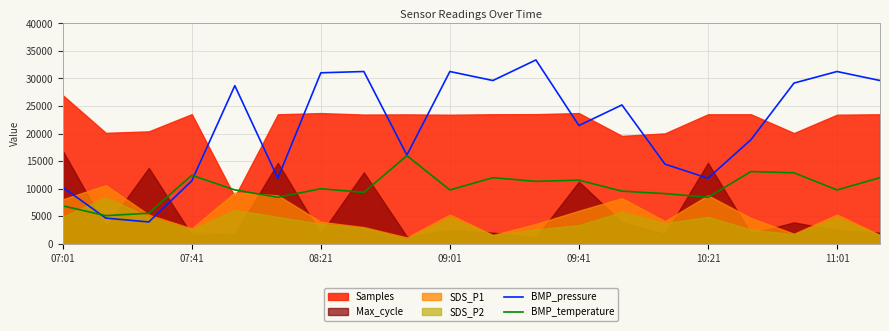

The value of BMP_temperature at 09:41 is 6900.3. True or false?

False